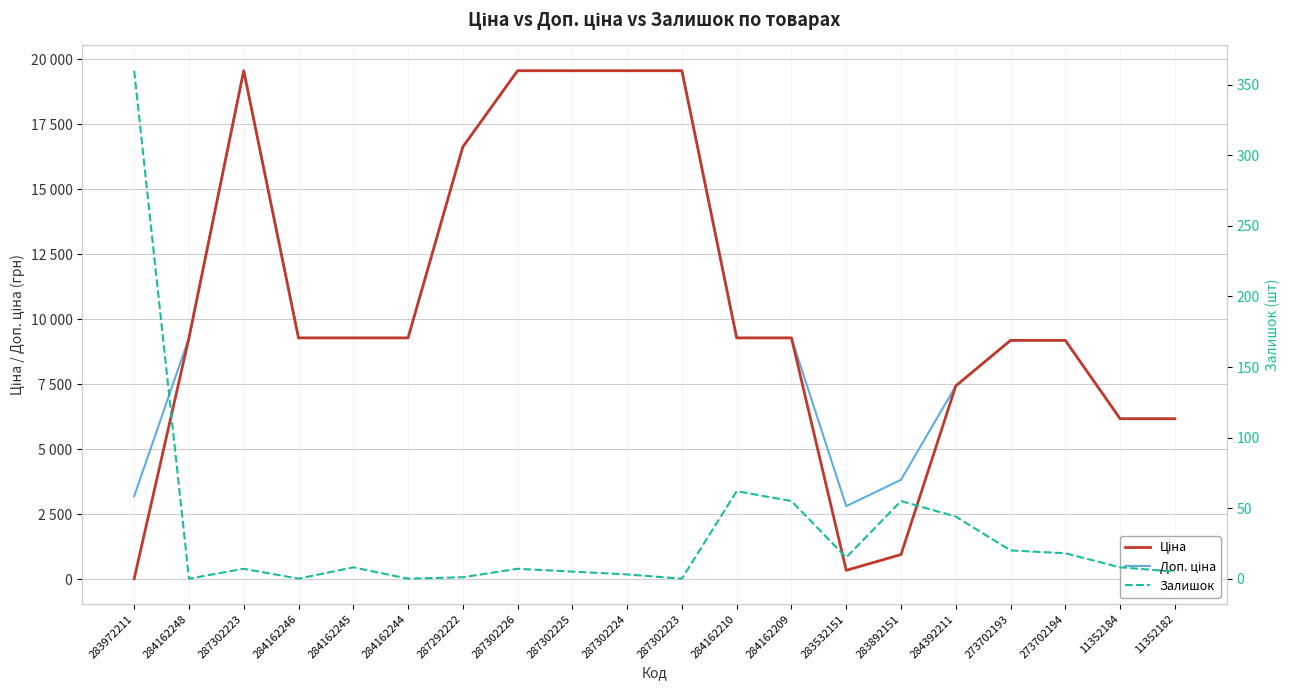

Reading left to right, what are all the values shown in this chart?

Ціна: 283972211=32.0	284162248=9290.5	287302223=19564.9	284162246=9290.5	284162245=9290.5	284162244=9290.5	287292222=16636.8	287302226=19564.9	287302225=19564.9	287302224=19564.9	287302223=19564.9	284162210=9290.5	284162209=9290.5	283532151=352.6	283892151=958.4	284392211=7444.6	273702193=9196.3	273702194=9196.3	11352184=6182.6	11352182=6182.6
Доп. ціна: 283972211=3205.0	284162248=9290.5	287302223=19564.9	284162246=9290.5	284162245=9290.5	284162244=9290.5	287292222=16636.8	287302226=19564.9	287302225=19564.9	287302224=19564.9	287302223=19564.9	284162210=9290.5	284162209=9290.5	283532151=2821.2	283892151=3833.8	284392211=7444.6	273702193=9196.3	273702194=9196.3	11352184=6182.6	11352182=6182.6
Залишок: 283972211=360.0	284162248=0.0	287302223=7.0	284162246=0.0	284162245=8.0	284162244=0.0	287292222=1.0	287302226=7.0	287302225=5.0	287302224=3.0	287302223=0.0	284162210=62.0	284162209=55.0	283532151=15.0	283892151=55.0	284392211=44.0	273702193=20.0	273702194=18.0	11352184=8.0	11352182=5.0